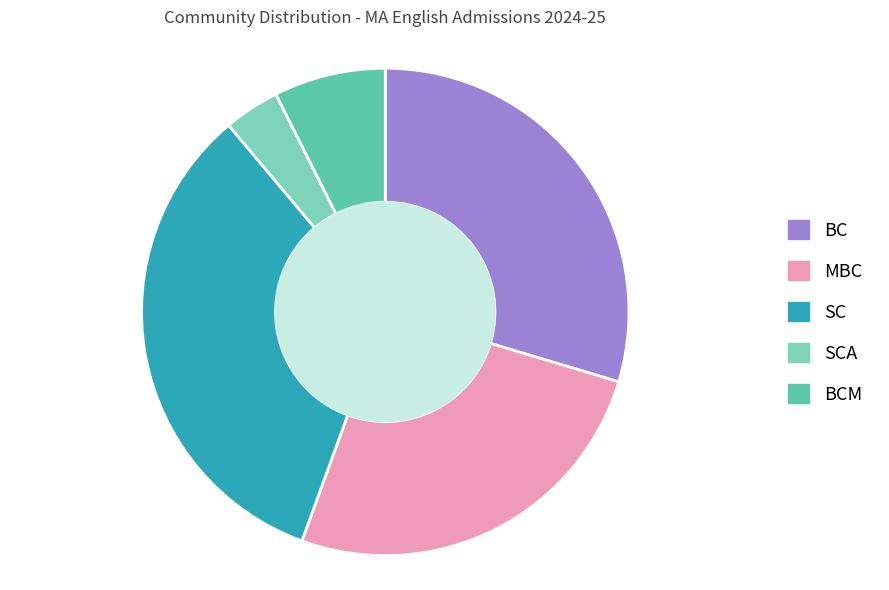

Count the number of slices in the pie.

5